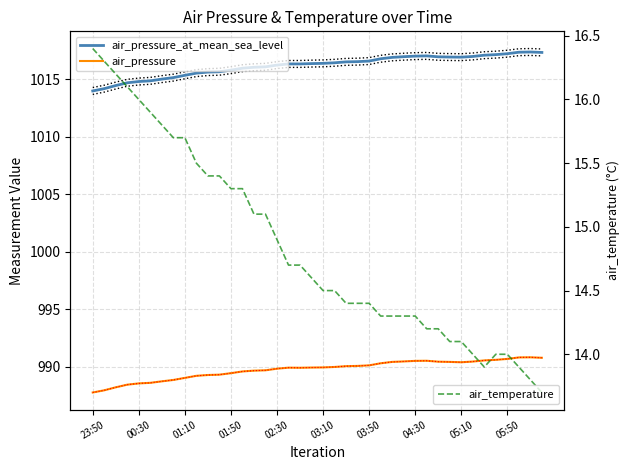

What is the sum of all air_pressure_at_mean_sea_level values?

40646.4